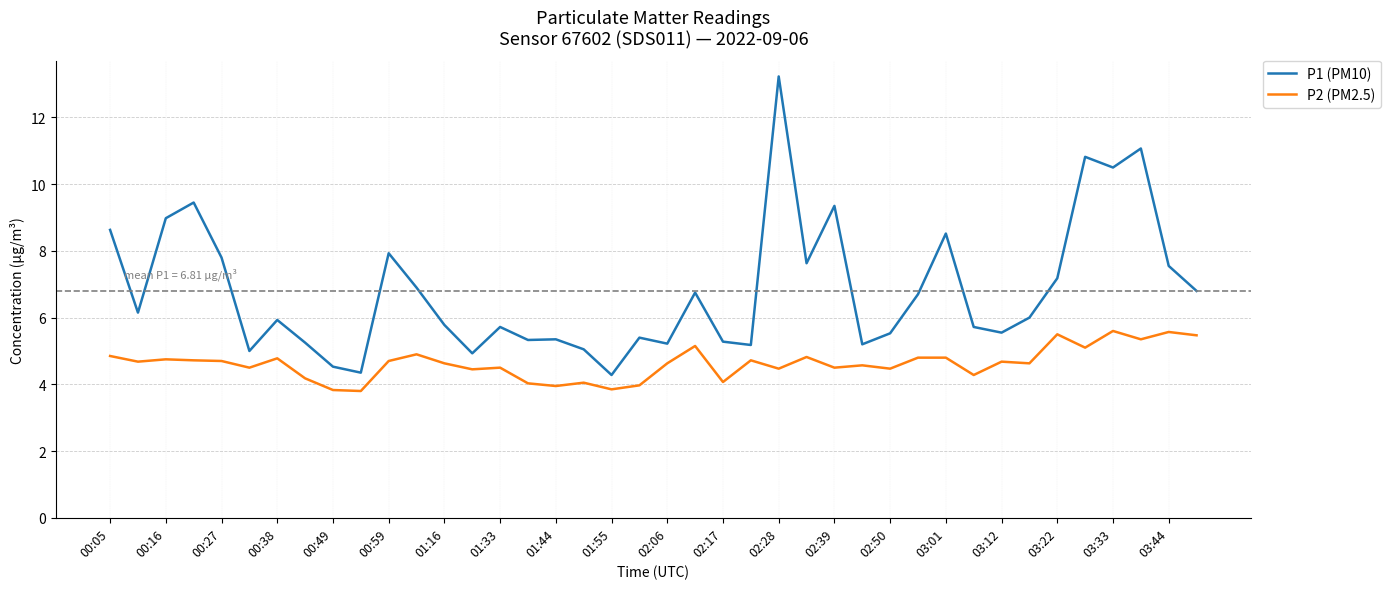

Which series has the largest total across all categories?

P1 (PM10)